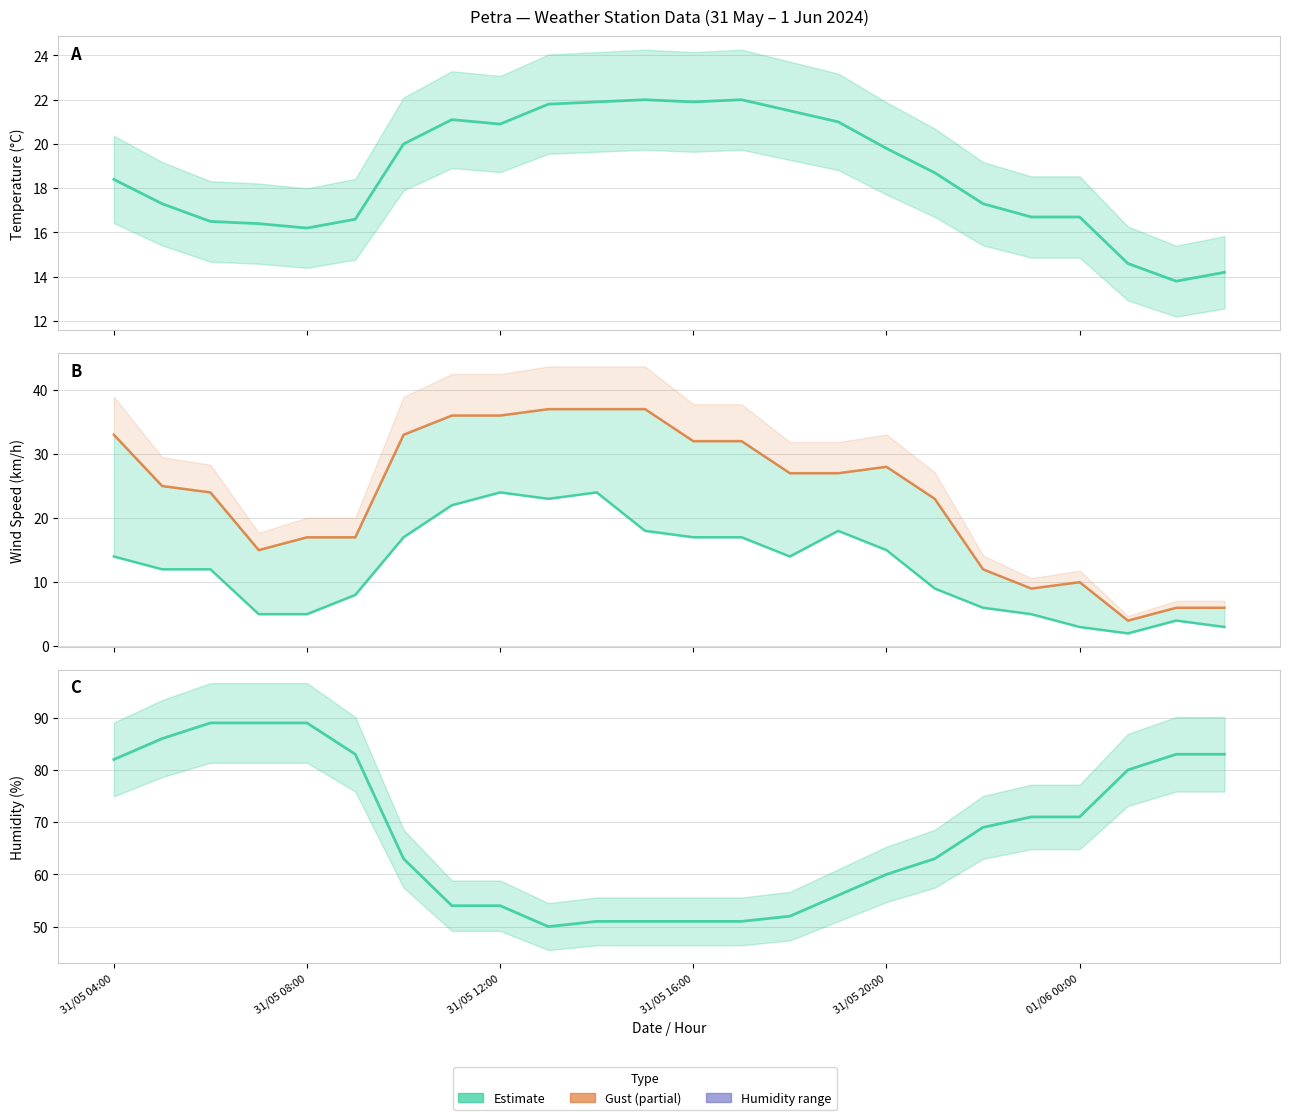

Is it true that Temperatura (ºC) equals 38.0 at 31/05 16:00?

False